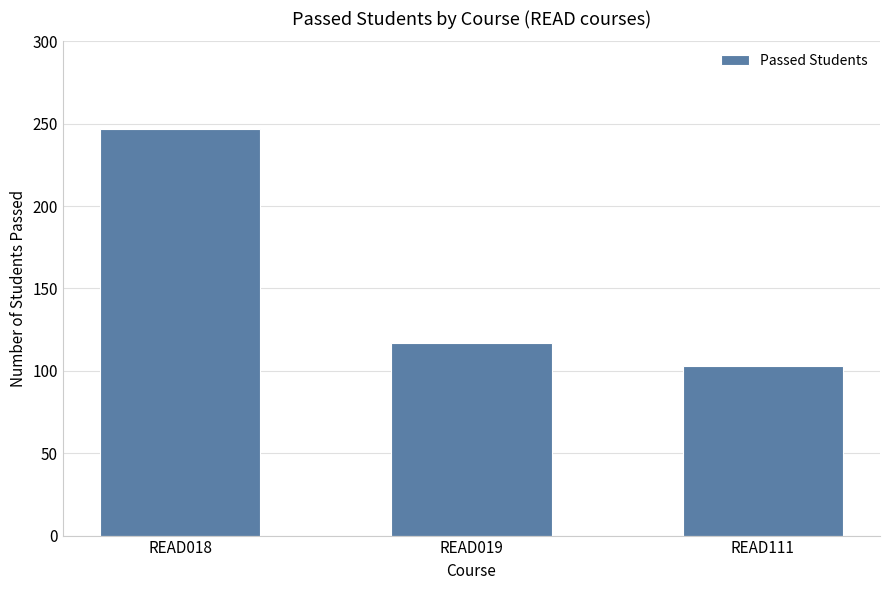

Reading left to right, extract all data points from this chart.

247	117	103